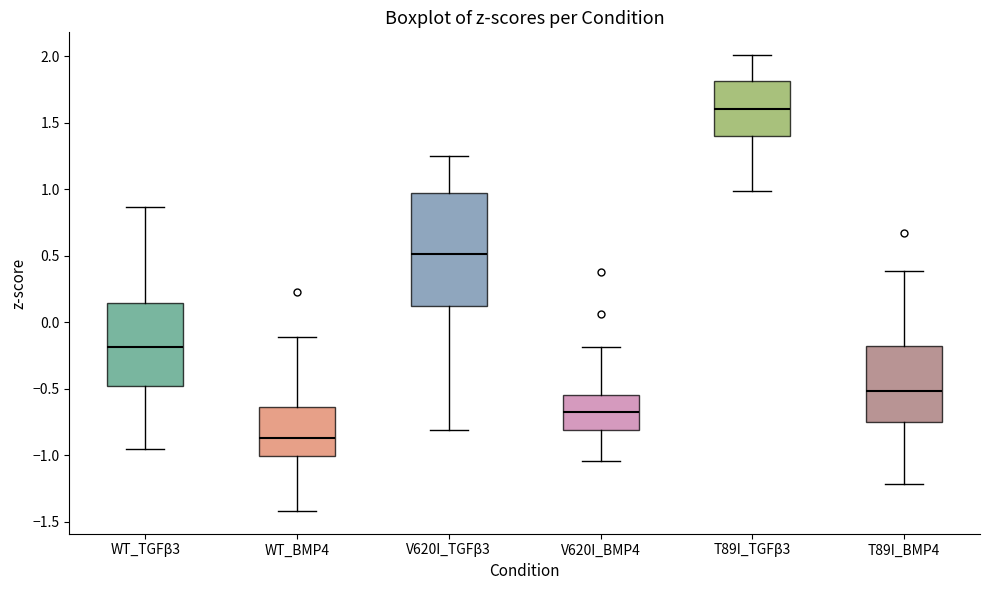

Where does the upper whisker of the box for V620I_TGFβ3 end on the y-axis? The values are not printed on the chart, so give them approximately, as read against the axis.

1.25